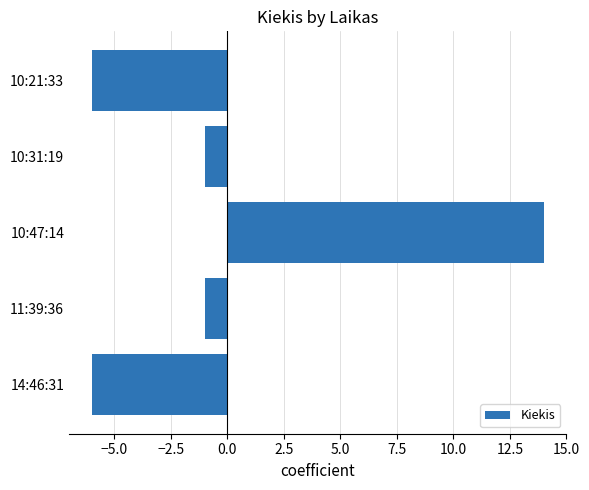

What value does the data have at 10:21:33?

-6